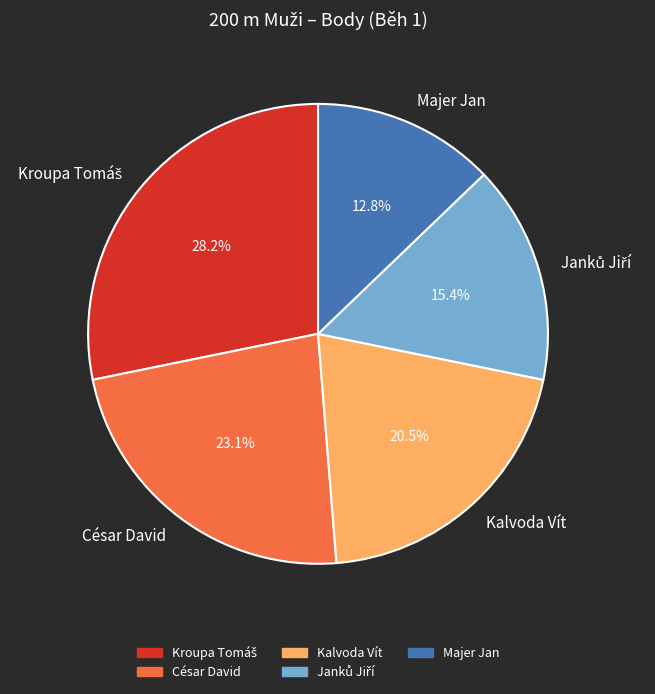

To the nearest percent, what is the difference between the largest and smallest slice percentages?

15%